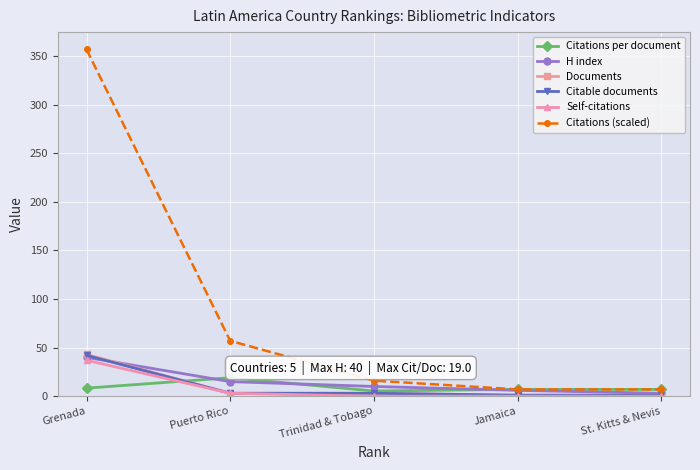

What is the label of the 3rd point from the right?

Trinidad & Tobago